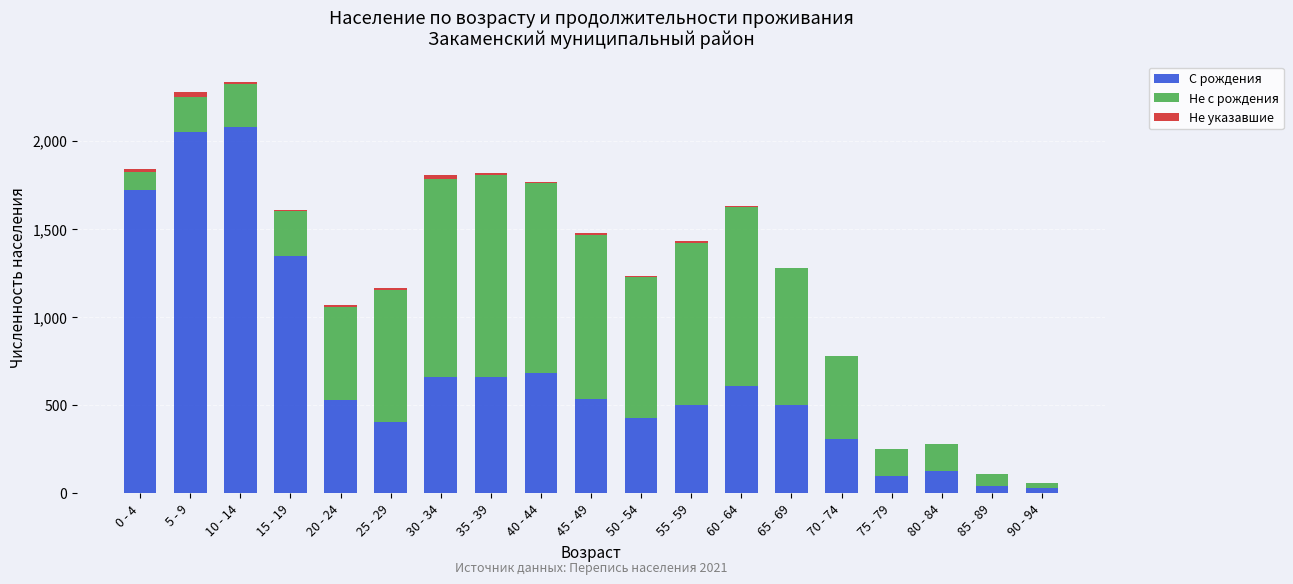

Are the bars horizontal?

No